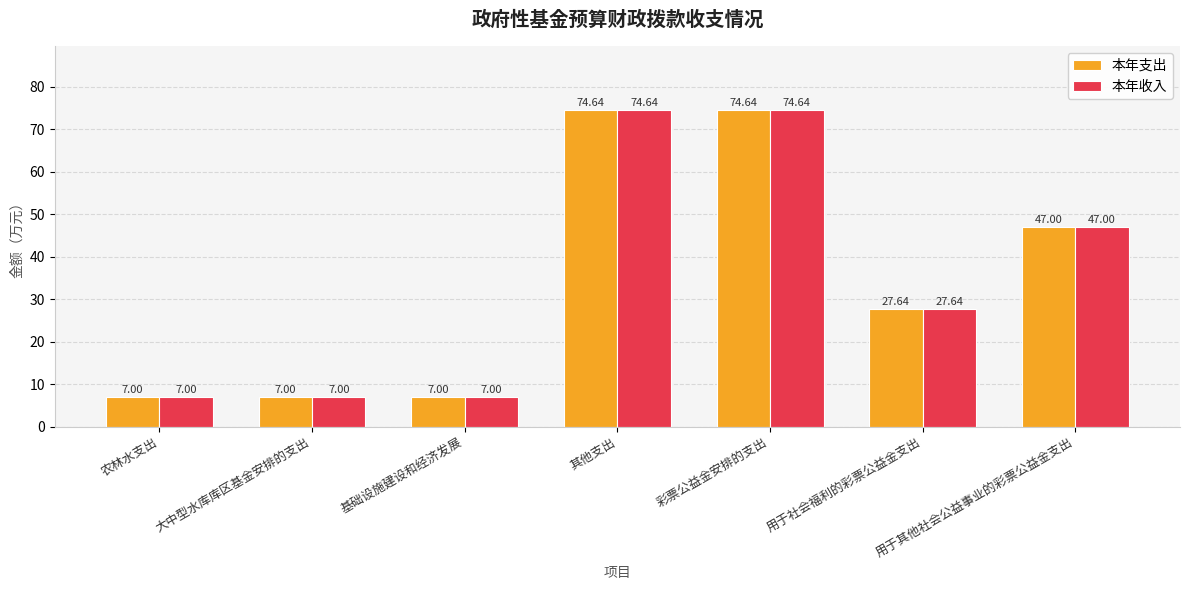

Reading right to left, what are all the values shown in this chart?

本年支出: 47.0	27.6	74.6	74.6	7.0	7.0	7.0
本年收入: 47.0	27.6	74.6	74.6	7.0	7.0	7.0